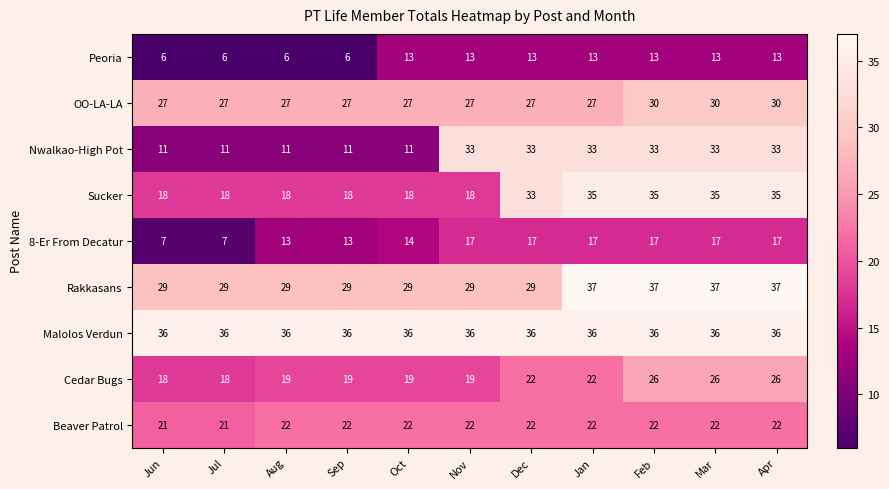

How many 8-Er From Decatur values are between 13 and 17?

9